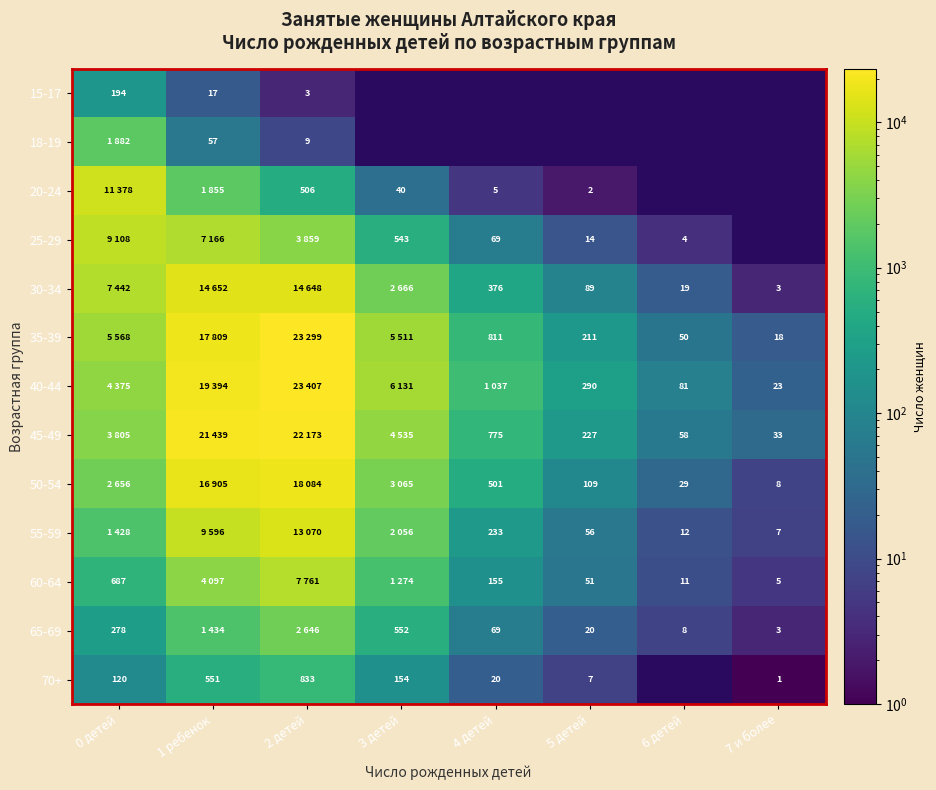

What is the difference between the 70+ values at 5 детей and 4 детей?

13